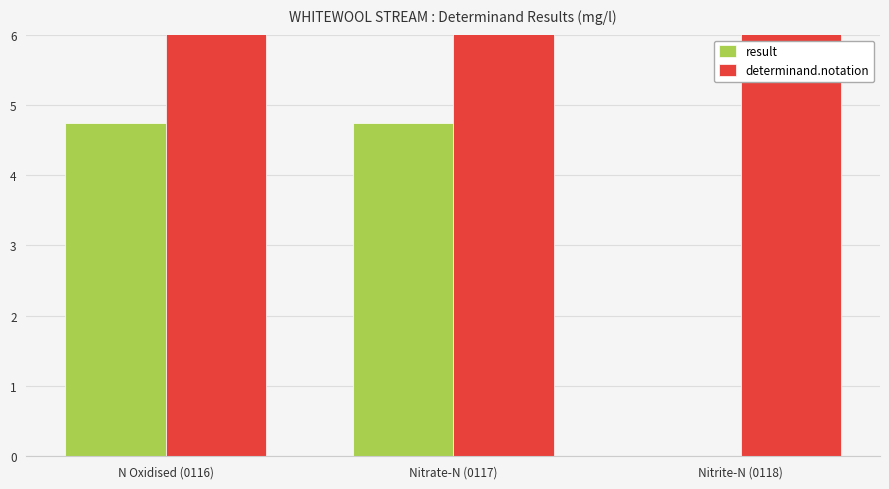

Reading right to left, extract all data points from this chart.

result: 0.0	4.7	4.7
determinand.notation: 118.0	117.0	116.0